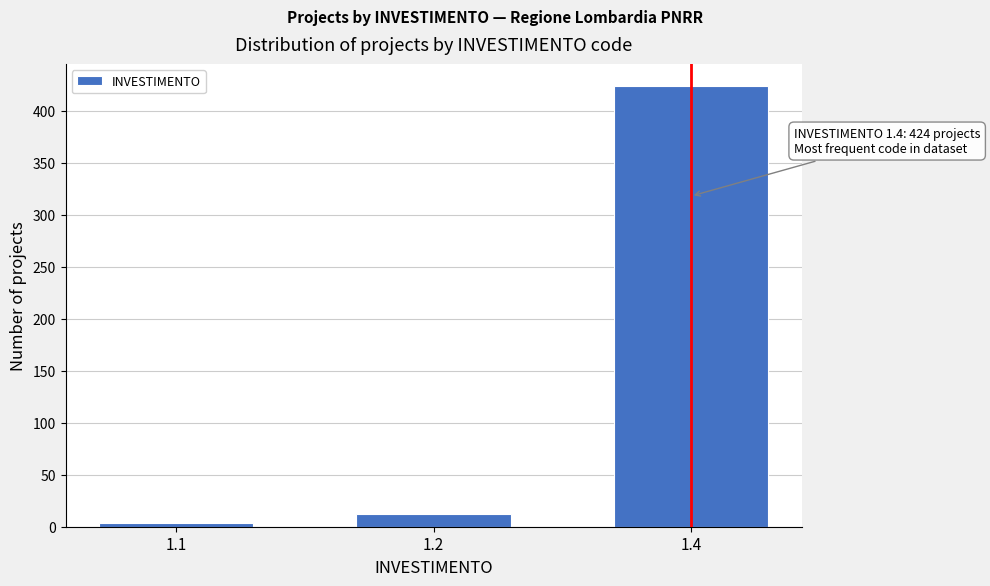

Reading left to right, transcribe all the data shown in this chart.

1.1=4	1.2=12	1.4=424